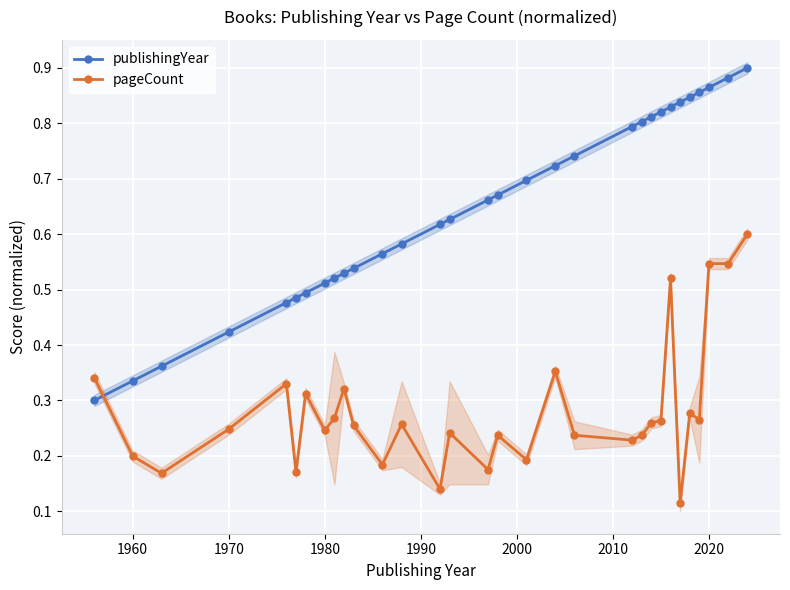

Rank the series by their maximum value, from lowest to highest.

pageCount, publishingYear